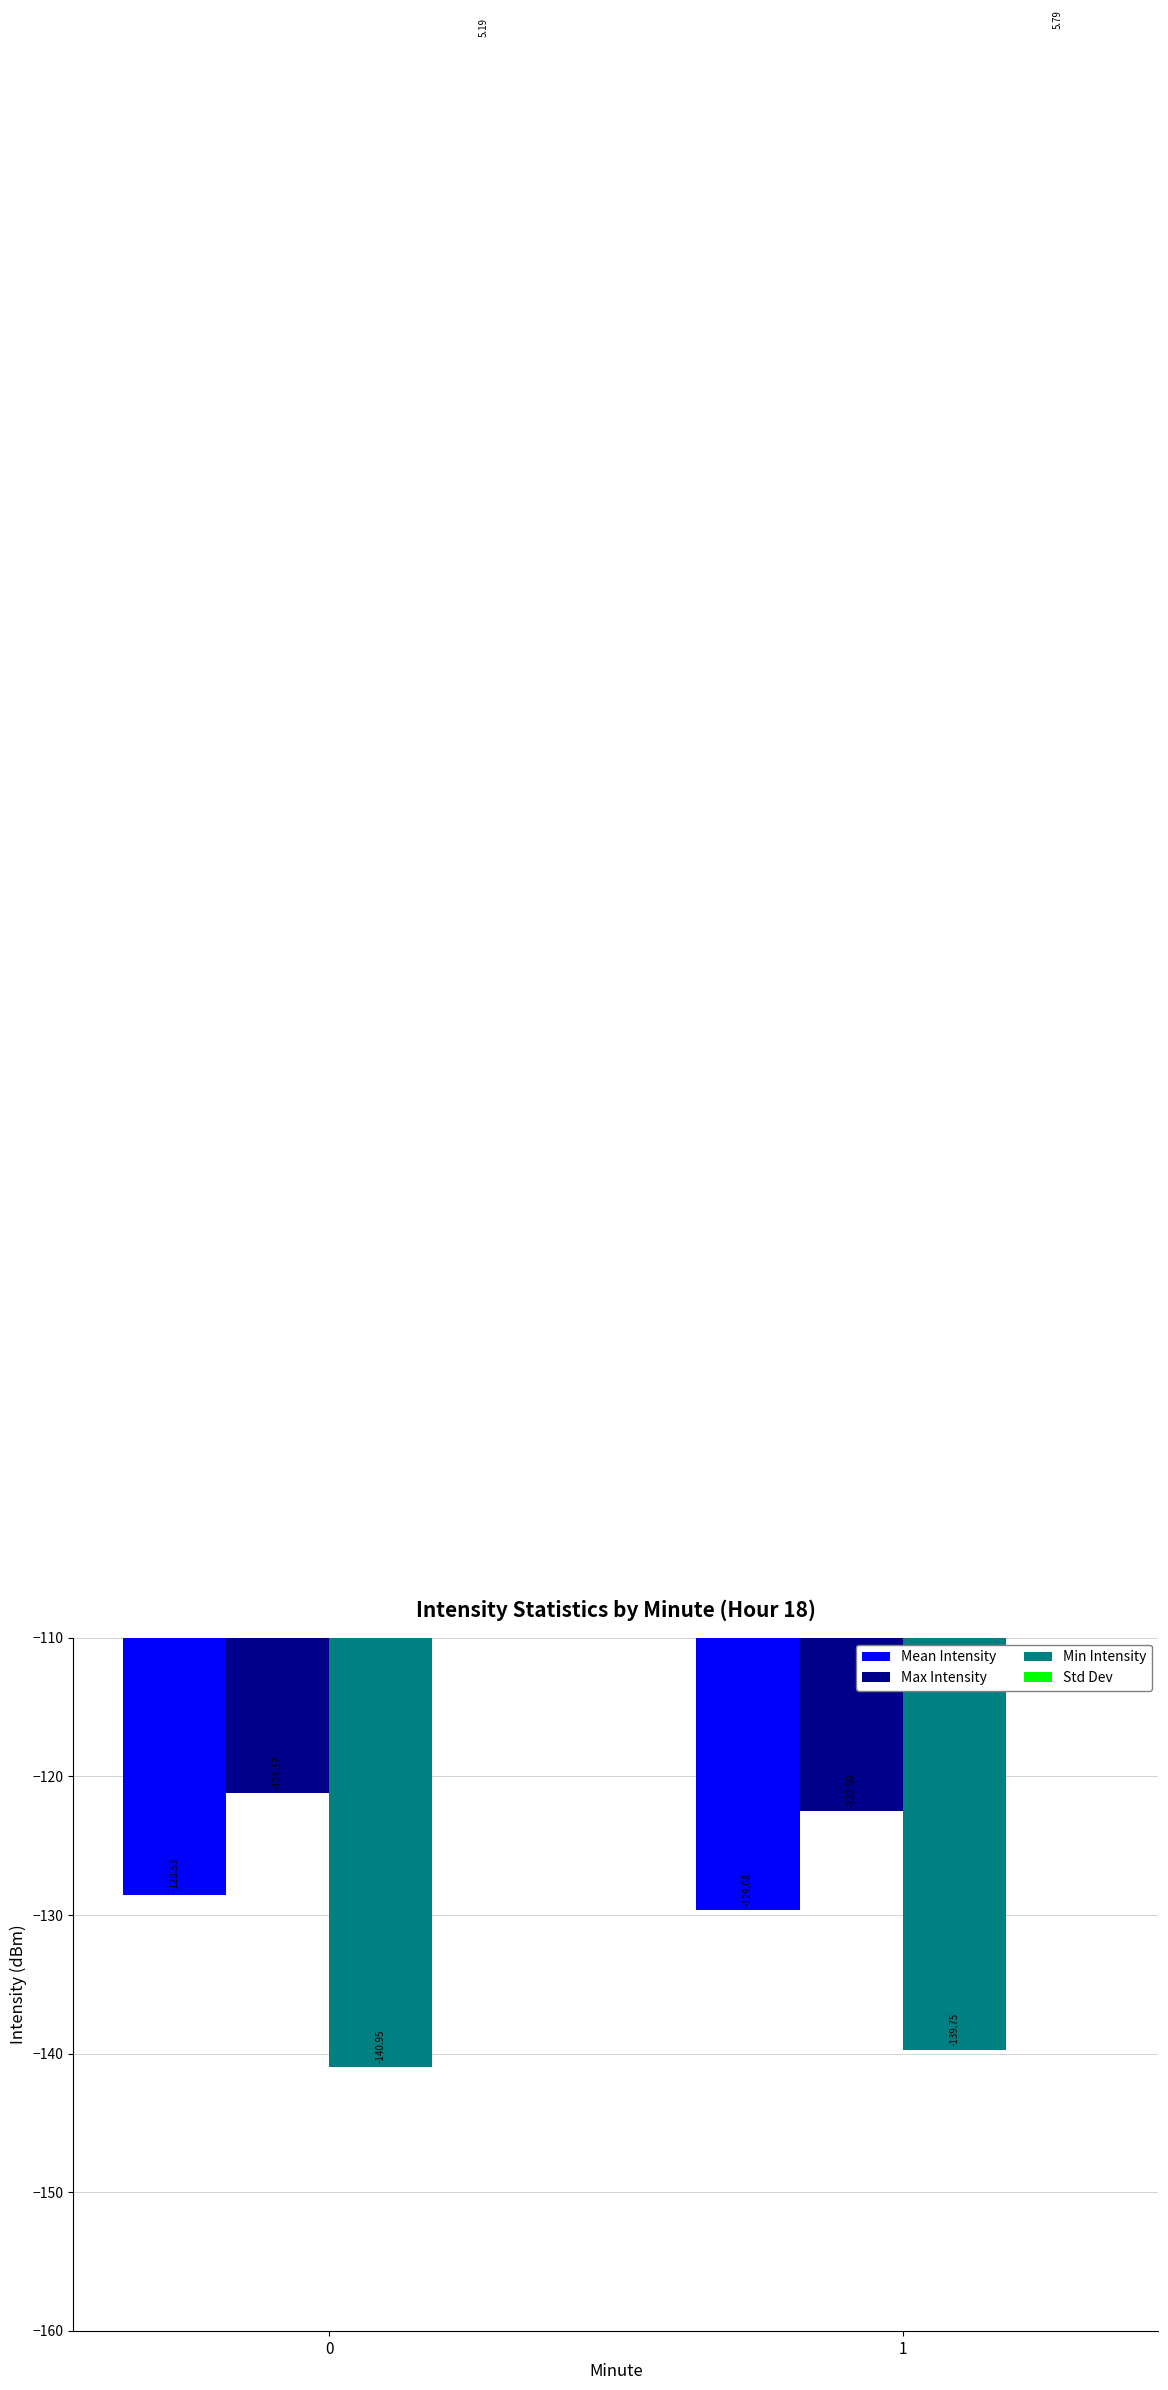

How many bars are there in total?

8